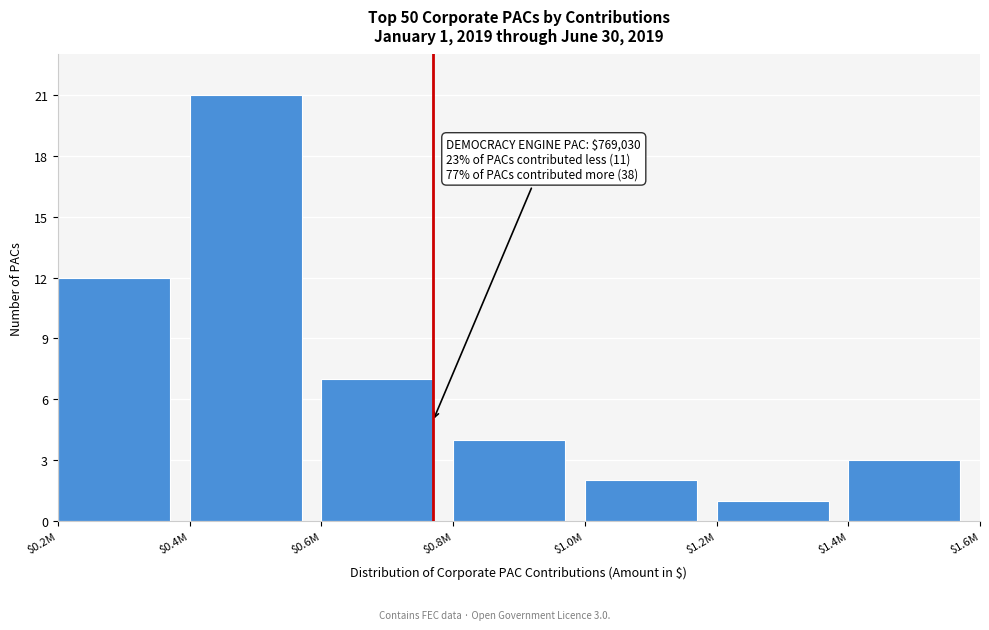

Reading right to left, transcribe all the data shown in this chart.

3	1	2	4	7	21	12